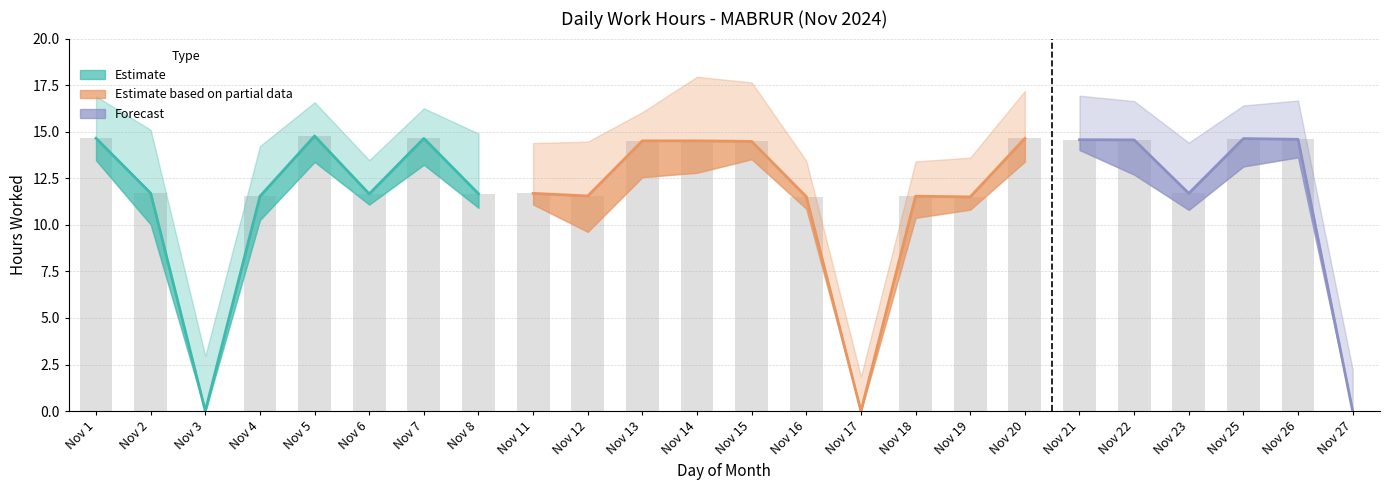

Count the number of values greater than 11.

21